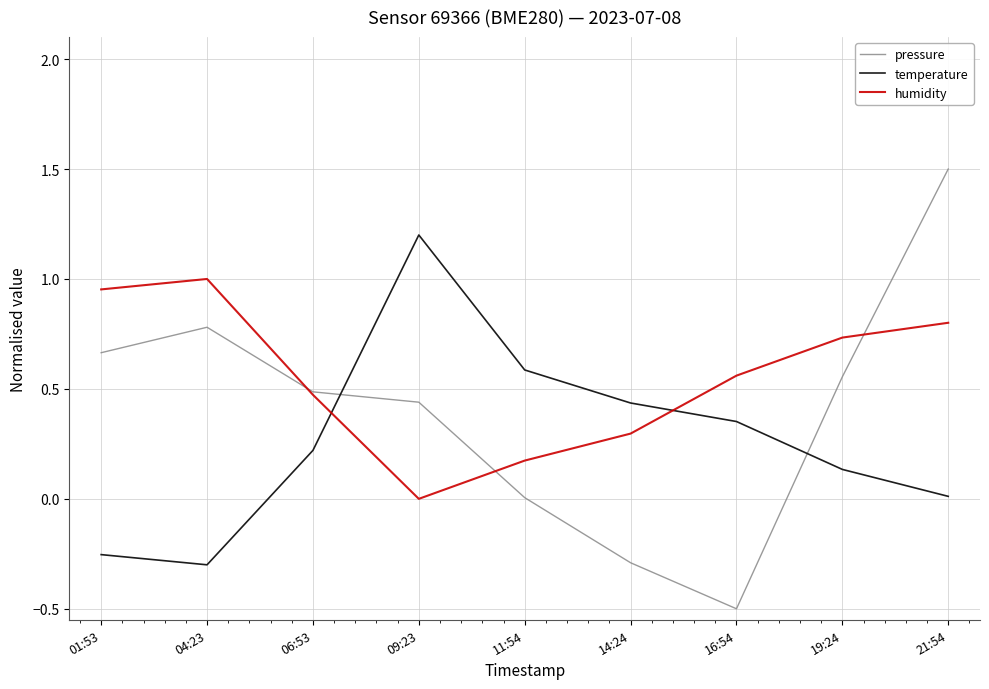

What position from the left is 06:53?

3